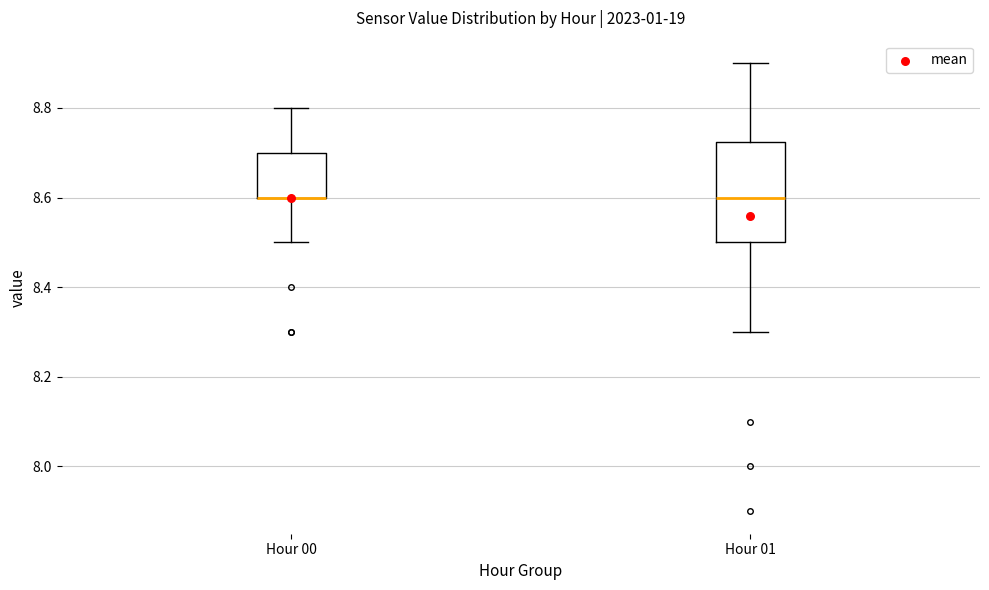

Where is the upper edge of the box for Hour 01 on the y-axis? The values are not printed on the chart, so give them approximately, as read against the axis.

8.72